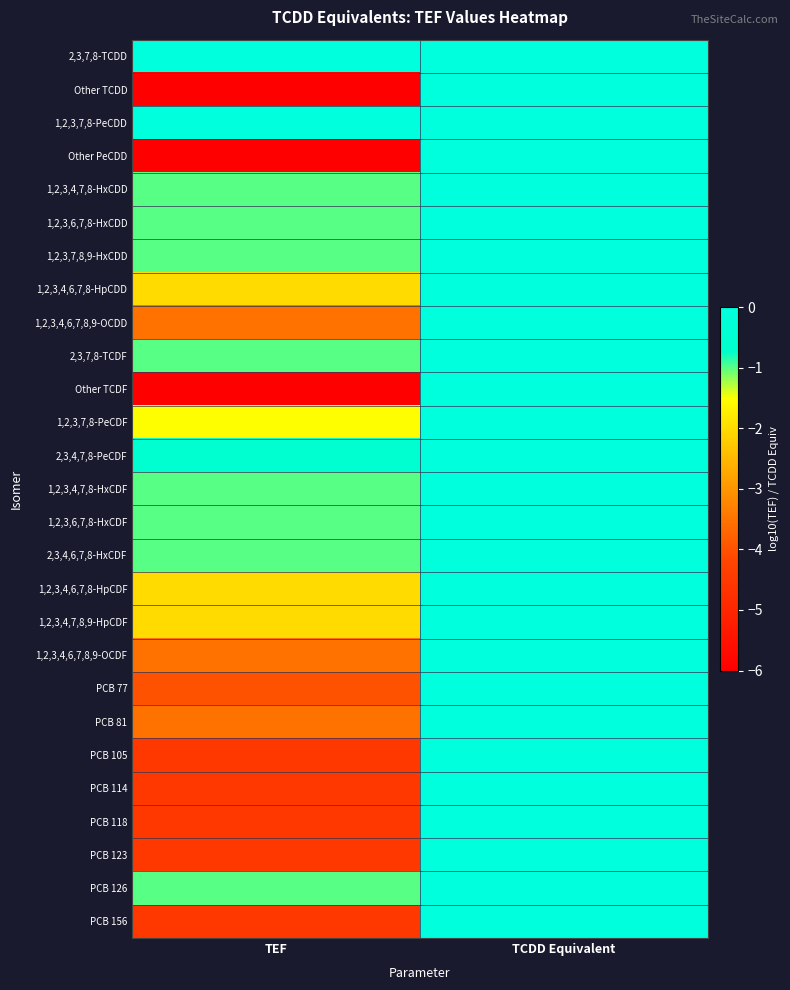

Rank the series by their maximum value, from lowest to highest.

2,3,7,8-TCDD, Other TCDD, 1,2,3,7,8-PeCDD, Other PeCDD, 1,2,3,4,7,8-HxCDD, 1,2,3,6,7,8-HxCDD, 1,2,3,7,8,9-HxCDD, 1,2,3,4,6,7,8-HpCDD, 1,2,3,4,6,7,8,9-OCDD, 2,3,7,8-TCDF, Other TCDF, 1,2,3,7,8-PeCDF, 2,3,4,7,8-PeCDF, 1,2,3,4,7,8-HxCDF, 1,2,3,6,7,8-HxCDF, 2,3,4,6,7,8-HxCDF, 1,2,3,4,6,7,8-HpCDF, 1,2,3,4,7,8,9-HpCDF, 1,2,3,4,6,7,8,9-OCDF, PCB 77, PCB 81, PCB 105, PCB 114, PCB 118, PCB 123, PCB 126, PCB 156